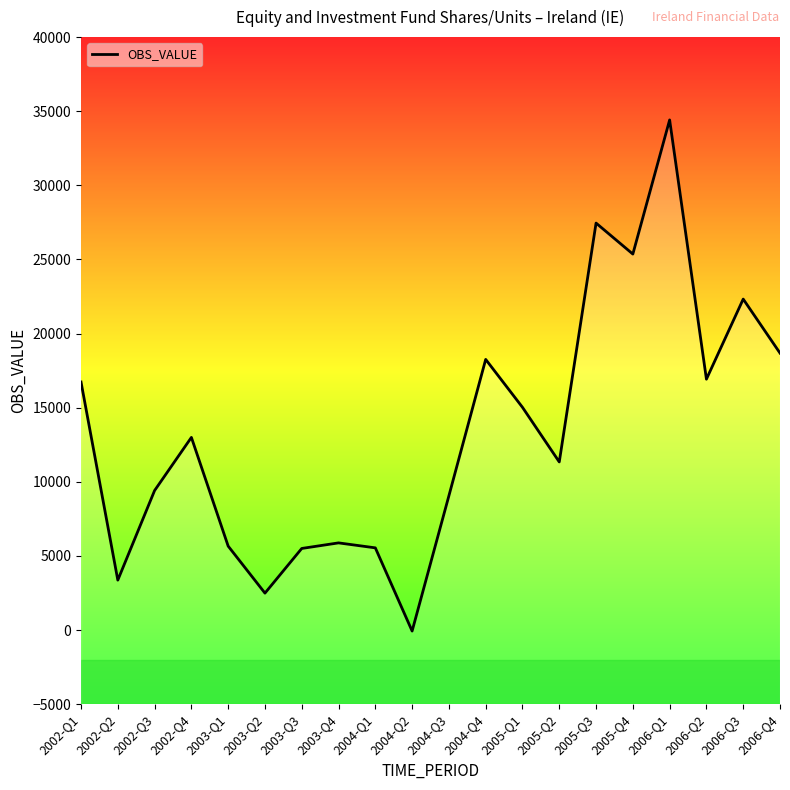

What is the value of the 6th point from the left?

2489